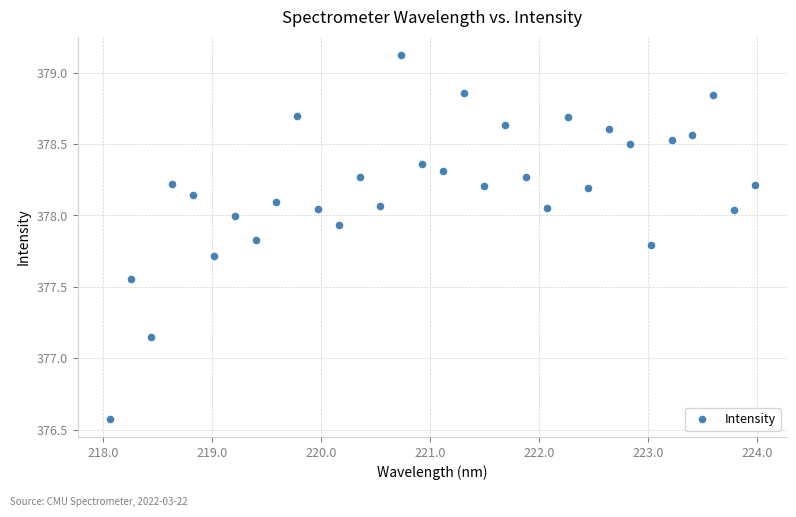

What is the range of Y values (max minus min)?

2.5